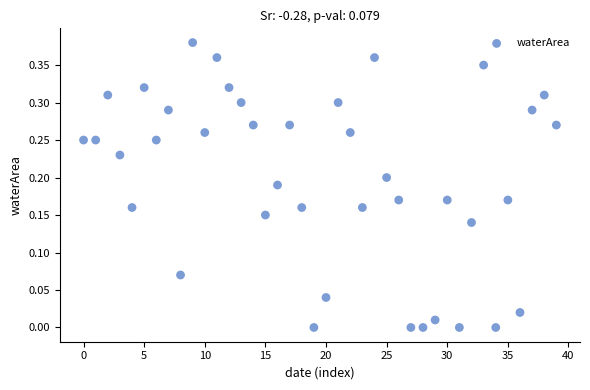

How many data points are displayed?

40